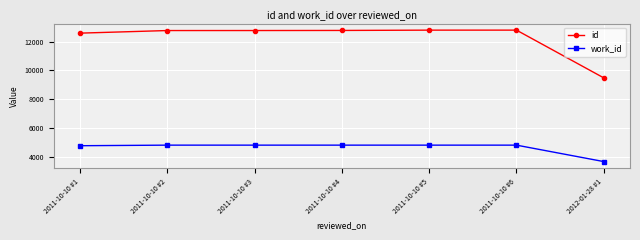

What is the highest value of the work_id series?

4802